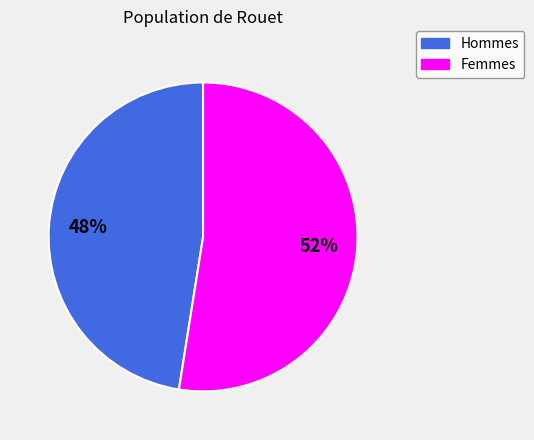

Does any single category account for the majority?

Yes